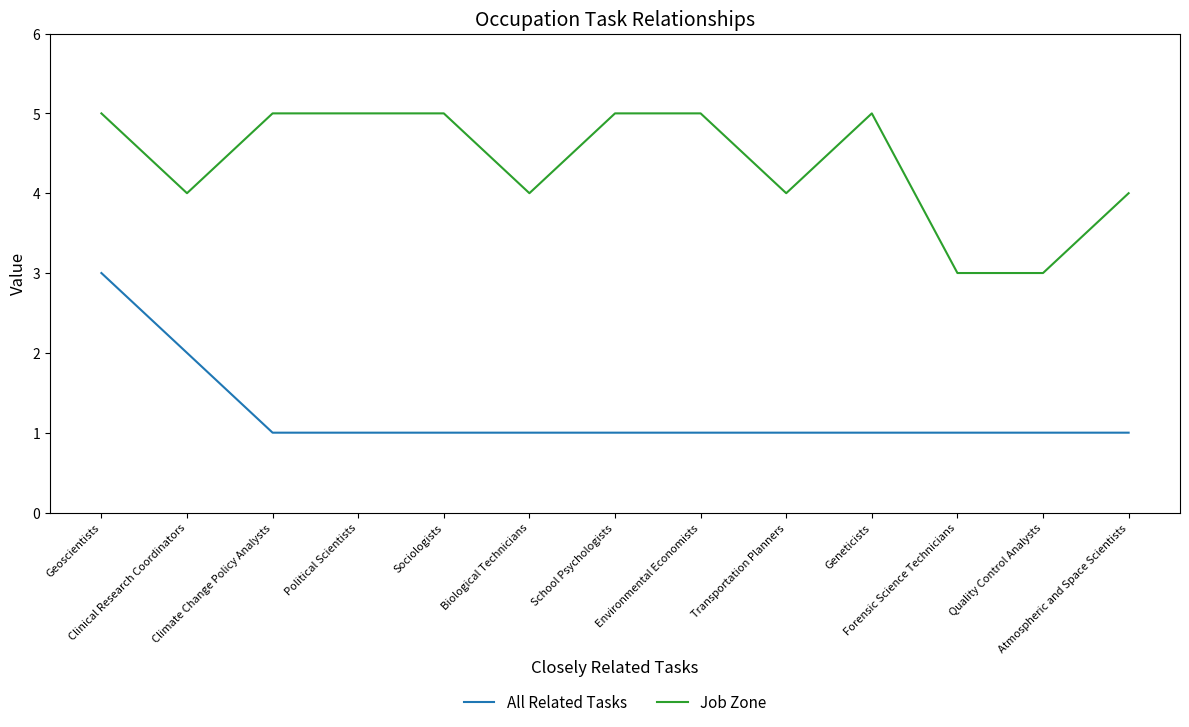

Is the value of Job Zone at Transportation Planners greater than the value of All Related Tasks at Climate Change Policy Analysts?

Yes